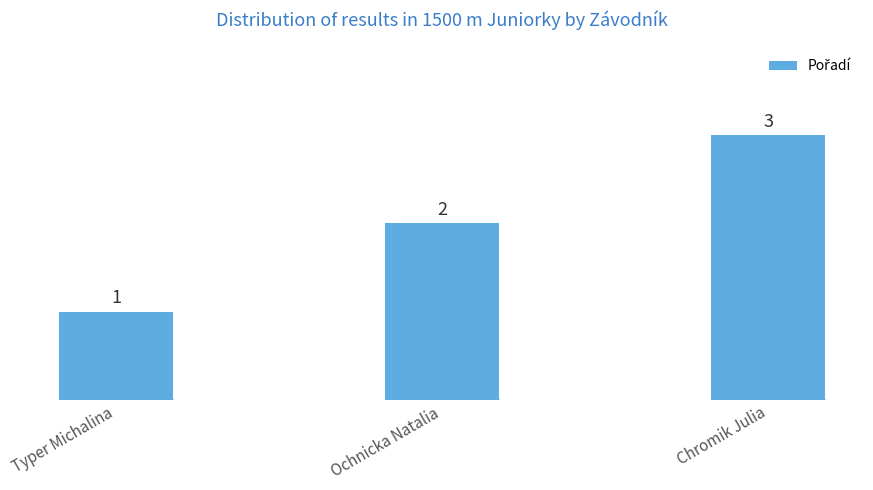

Which label corresponds to the smallest value in the chart?

Typer Michalina